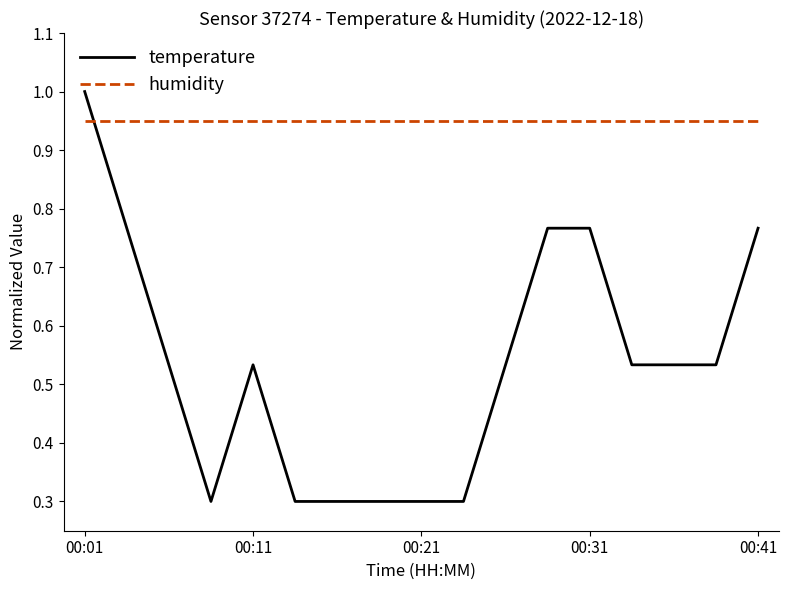

How many lines are shown in the chart?

2